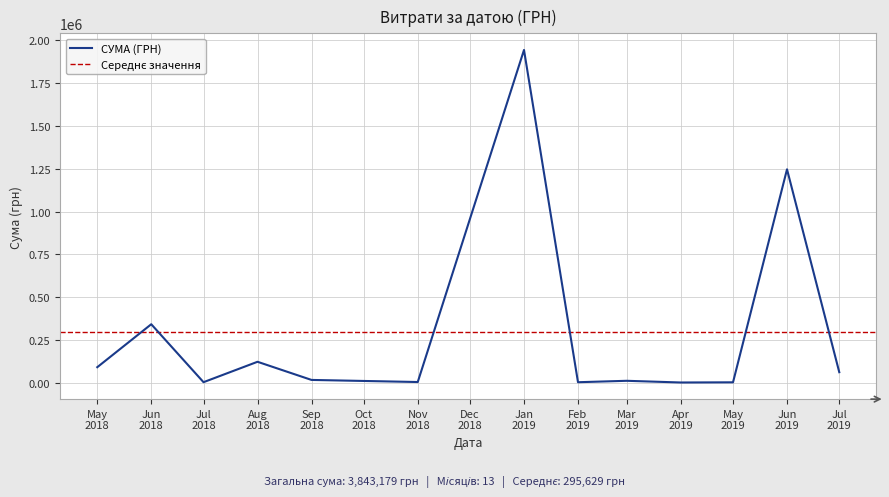

What is the maximum value for СУМА (ГРН)?

1944370.4